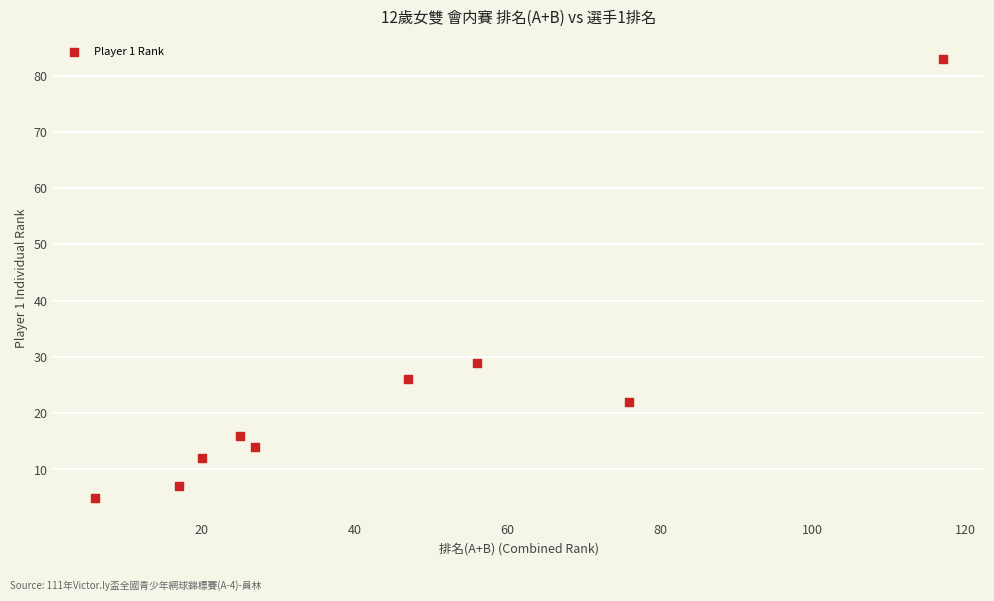

What Y value in the scatter plot is closest to 44?

29